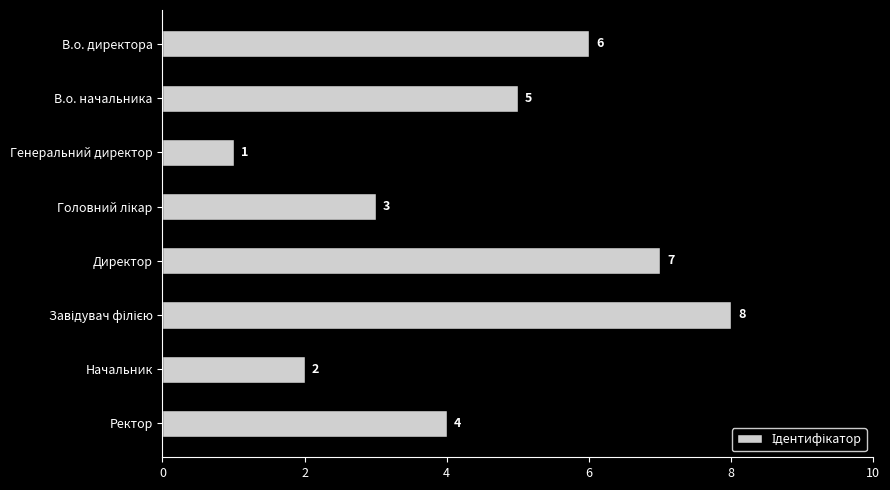

Does the chart contain stacked bars?

No